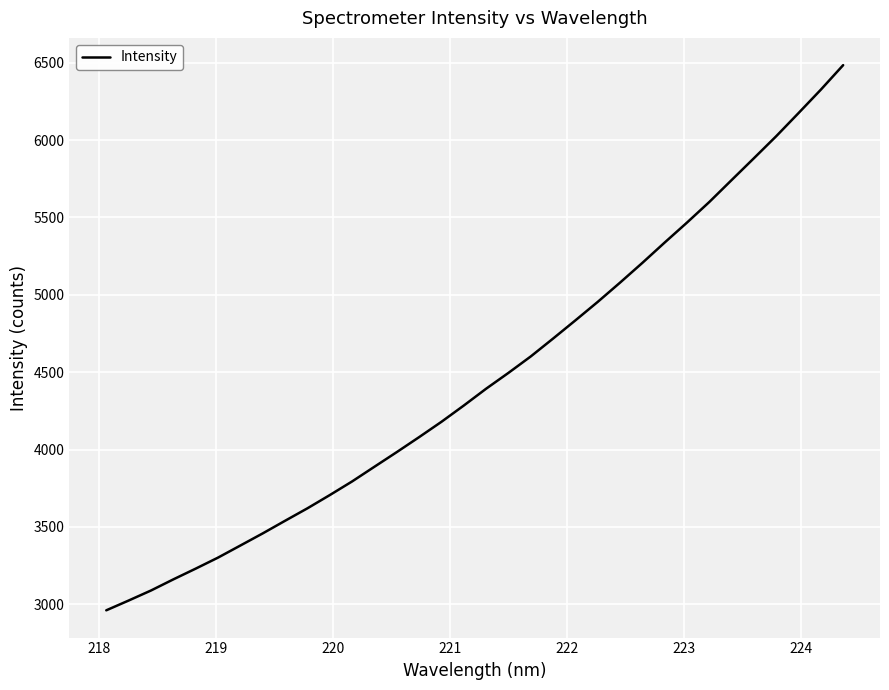

What is the smallest value displayed?

2961.5